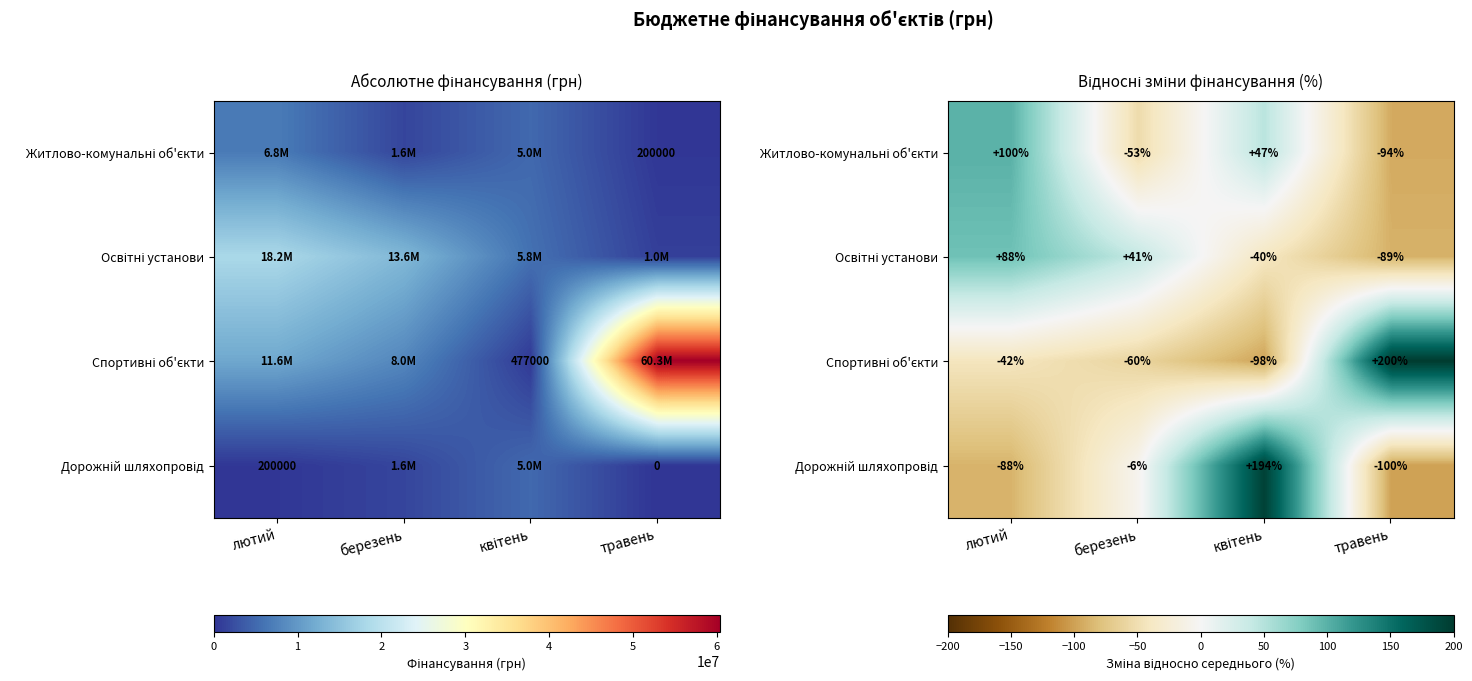

Rank the series at квітень from lowest to highest value.

Спортивні об'єкти, Освітні установи, Житлово-комунальні об'єкти, Дорожній шляхопровід